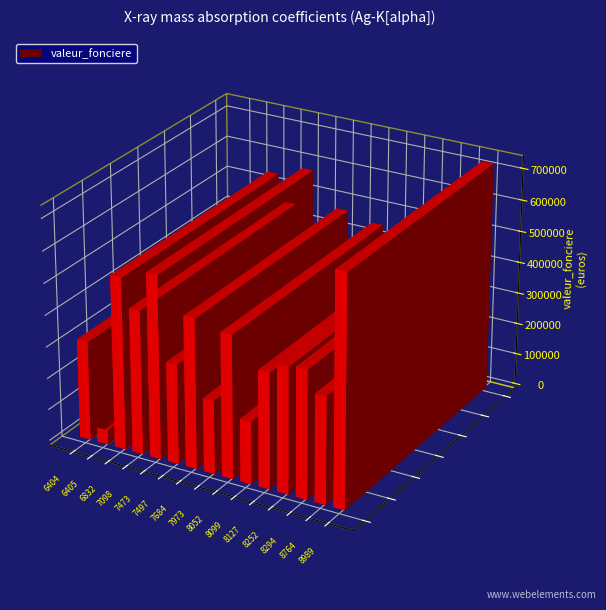

What is the maximum value shown in the chart?

725000